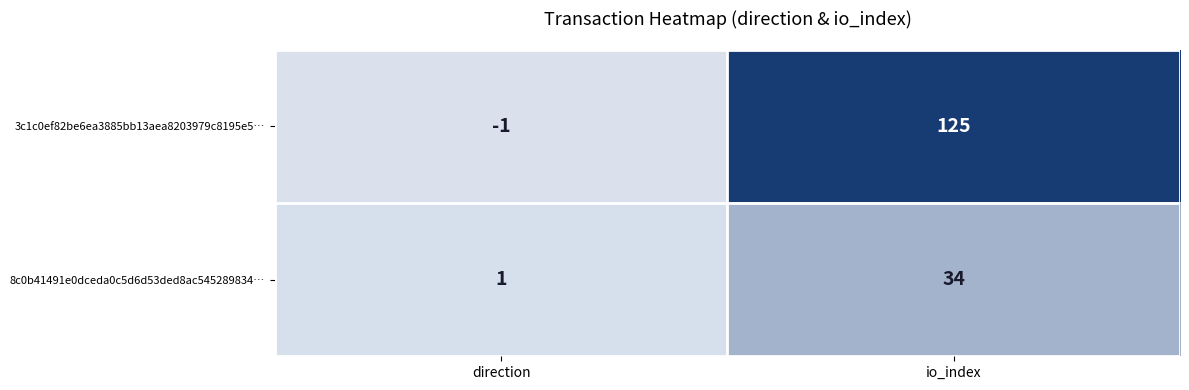

Which category has the lowest value in the 8c0b41491e0dceda0c5d6d53ded8ac545289834… series?

direction